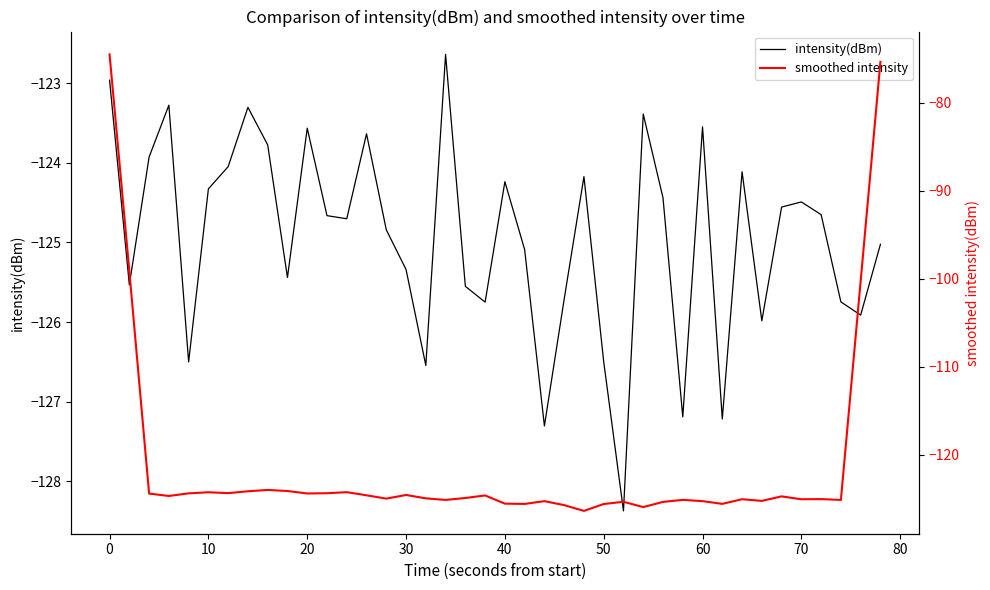

True or false: intensity(dBm) has more than 2 interior local peaks.

True